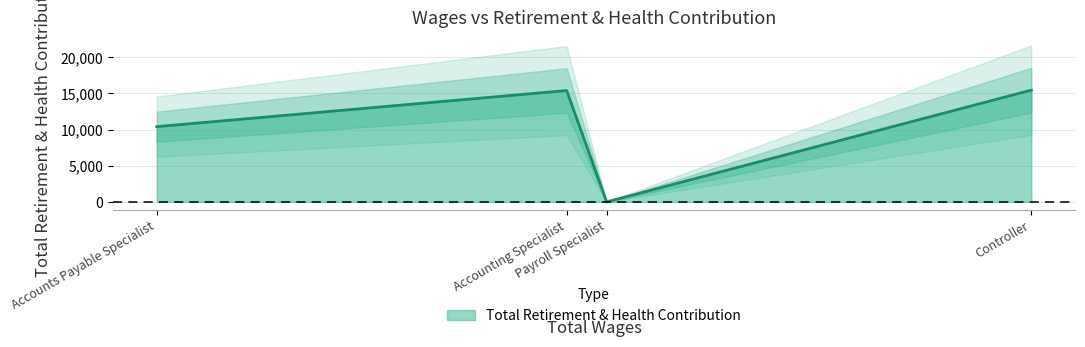

What is the highest value of the Total Retirement & Health Contribution series?

15449